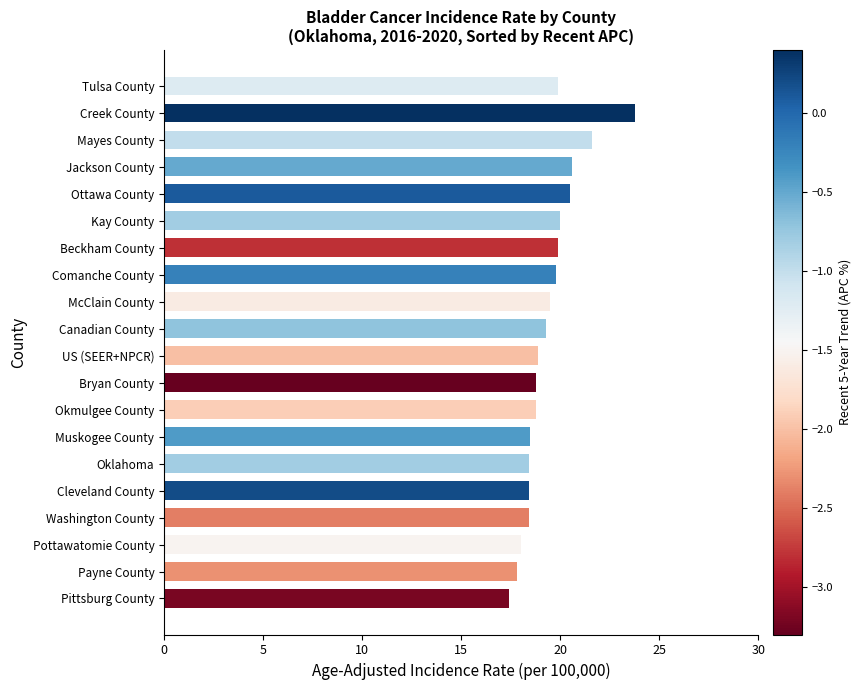

What is the difference between the maximum and minimum values?

6.4